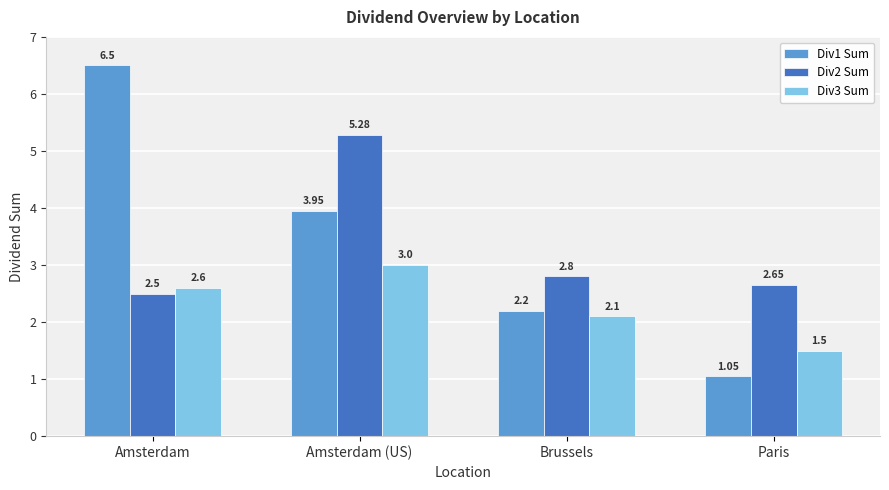

How many series are shown in this chart?

3